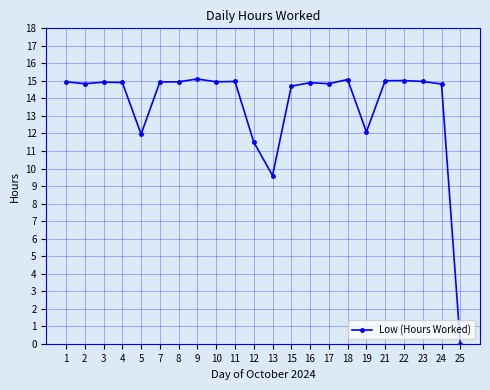

What is the maximum value shown in the chart?

15.1